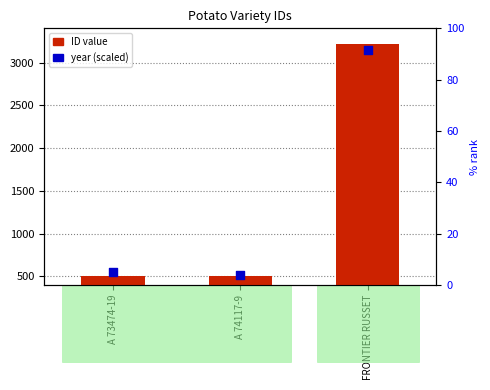

Which series has the largest total across all categories?

ID